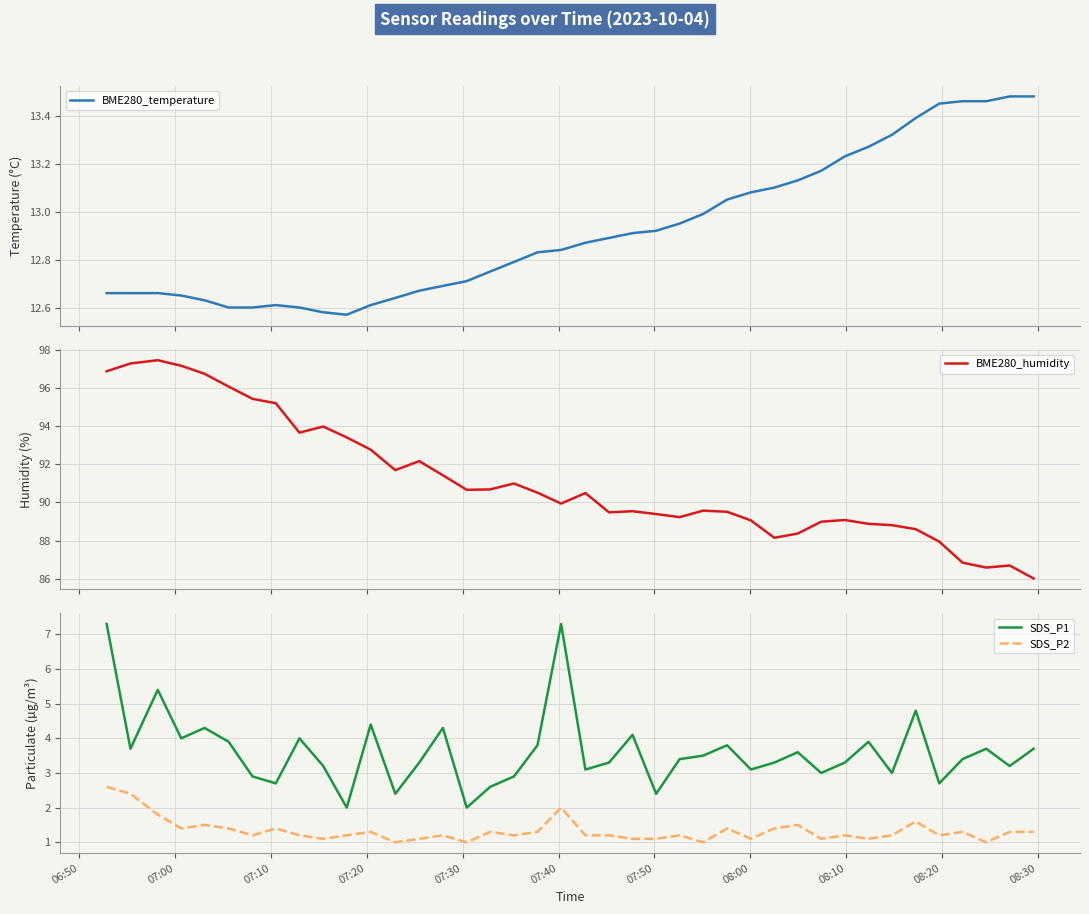

True or false: SDS_P2 and SDS_P1 intersect in this chart.

False